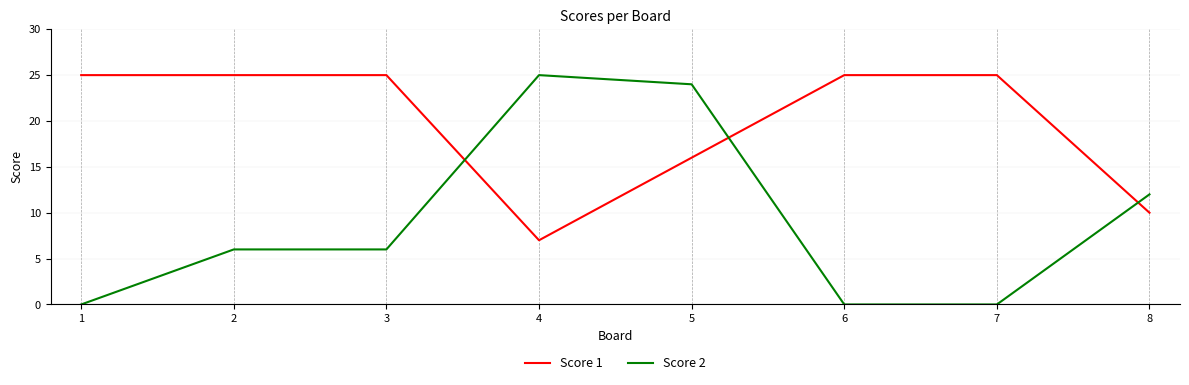

At which label does Score 2 reach its peak?

4